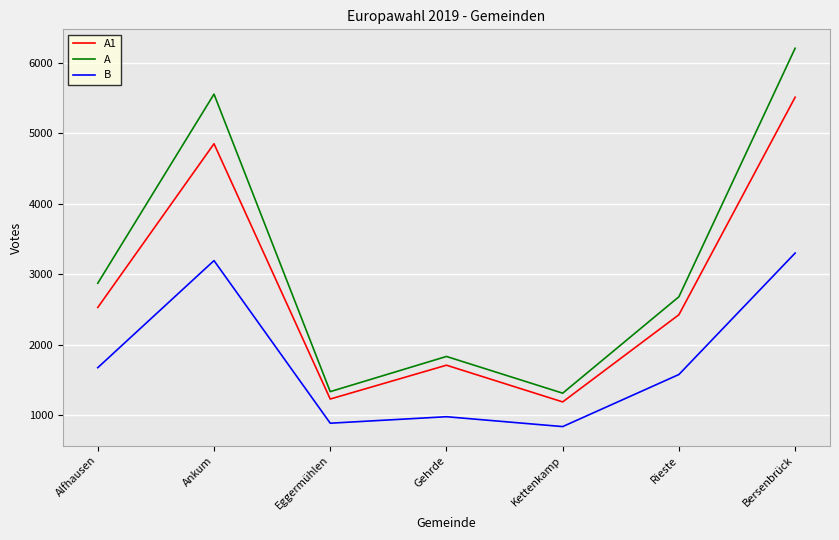

Which series has the widest spread of values?

A